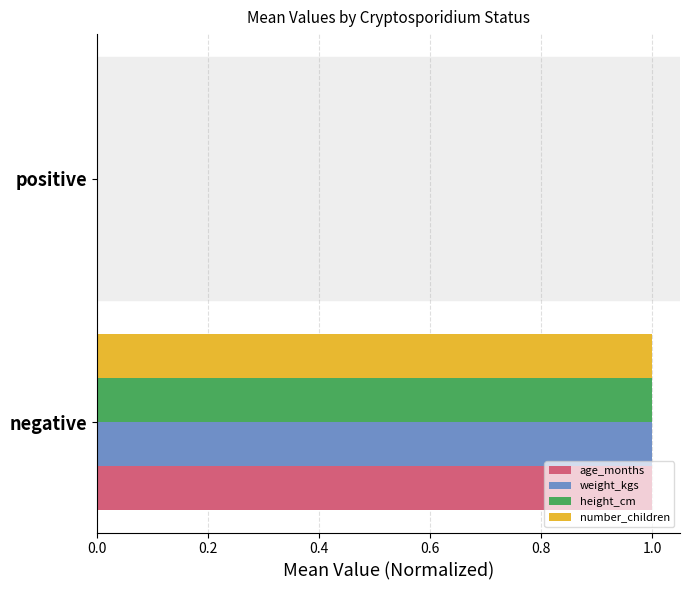

At which category is the sum across all series the highest?

negative